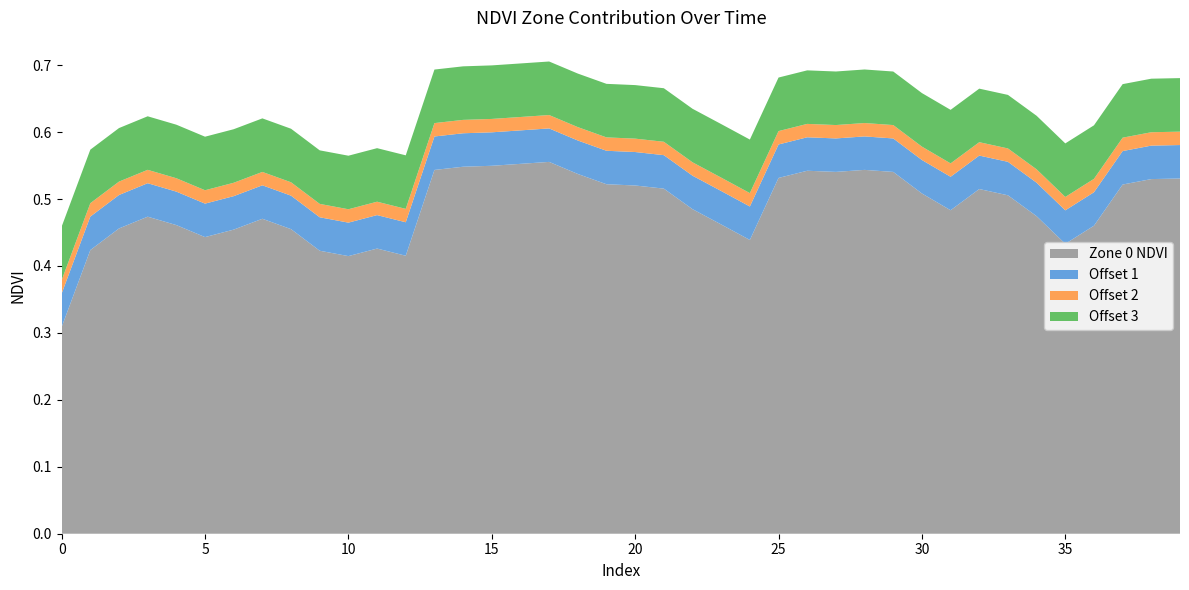

Reading right to left, extract all data points from this chart.

Zone 0 NDVI: 39=0.5	38=0.5	37=0.5	36=0.5	35=0.4	34=0.5	33=0.5	32=0.5	31=0.5	30=0.5	29=0.5	28=0.5	27=0.5	26=0.5	25=0.5	24=0.4	23=0.5	22=0.5	21=0.5	20=0.5	19=0.5	18=0.5	17=0.6	16=0.6	15=0.5	14=0.5	13=0.5	12=0.4	11=0.4	10=0.4	9=0.4	8=0.5	7=0.5	6=0.5	5=0.4	4=0.5	3=0.5	2=0.5	1=0.4	0=0.3
Offset 1: 39=0.1	38=0.1	37=0.1	36=0.1	35=0.1	34=0.1	33=0.1	32=0.1	31=0.1	30=0.1	29=0.1	28=0.1	27=0.1	26=0.1	25=0.1	24=0.1	23=0.1	22=0.1	21=0.1	20=0.1	19=0.1	18=0.1	17=0.1	16=0.1	15=0.1	14=0.1	13=0.1	12=0.1	11=0.1	10=0.1	9=0.1	8=0.1	7=0.1	6=0.1	5=0.1	4=0.1	3=0.1	2=0.1	1=0.1	0=0.1
Offset 2: 39=0.0	38=0.0	37=0.0	36=0.0	35=0.0	34=0.0	33=0.0	32=0.0	31=0.0	30=0.0	29=0.0	28=0.0	27=0.0	26=0.0	25=0.0	24=0.0	23=0.0	22=0.0	21=0.0	20=0.0	19=0.0	18=0.0	17=0.0	16=0.0	15=0.0	14=0.0	13=0.0	12=0.0	11=0.0	10=0.0	9=0.0	8=0.0	7=0.0	6=0.0	5=0.0	4=0.0	3=0.0	2=0.0	1=0.0	0=0.0
Offset 3: 39=0.1	38=0.1	37=0.1	36=0.1	35=0.1	34=0.1	33=0.1	32=0.1	31=0.1	30=0.1	29=0.1	28=0.1	27=0.1	26=0.1	25=0.1	24=0.1	23=0.1	22=0.1	21=0.1	20=0.1	19=0.1	18=0.1	17=0.1	16=0.1	15=0.1	14=0.1	13=0.1	12=0.1	11=0.1	10=0.1	9=0.1	8=0.1	7=0.1	6=0.1	5=0.1	4=0.1	3=0.1	2=0.1	1=0.1	0=0.1